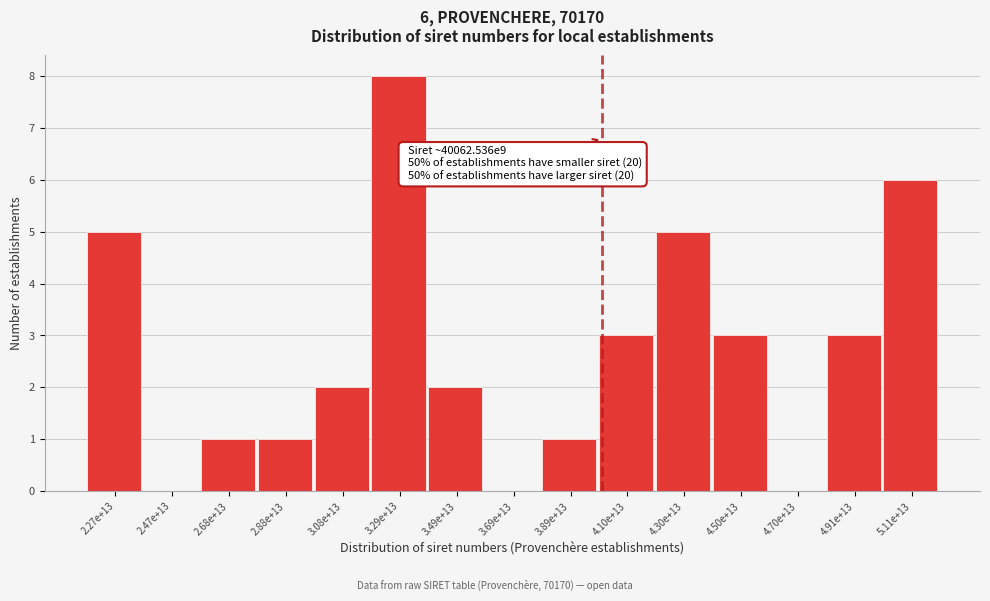

Reading right to left, list all the values displayed in this chart.

5.11e+13=6	4.91e+13=3	4.70e+13=0	4.50e+13=3	4.30e+13=5	4.10e+13=3	3.89e+13=1	3.69e+13=0	3.49e+13=2	3.29e+13=8	3.08e+13=2	2.88e+13=1	2.68e+13=1	2.47e+13=0	2.27e+13=5